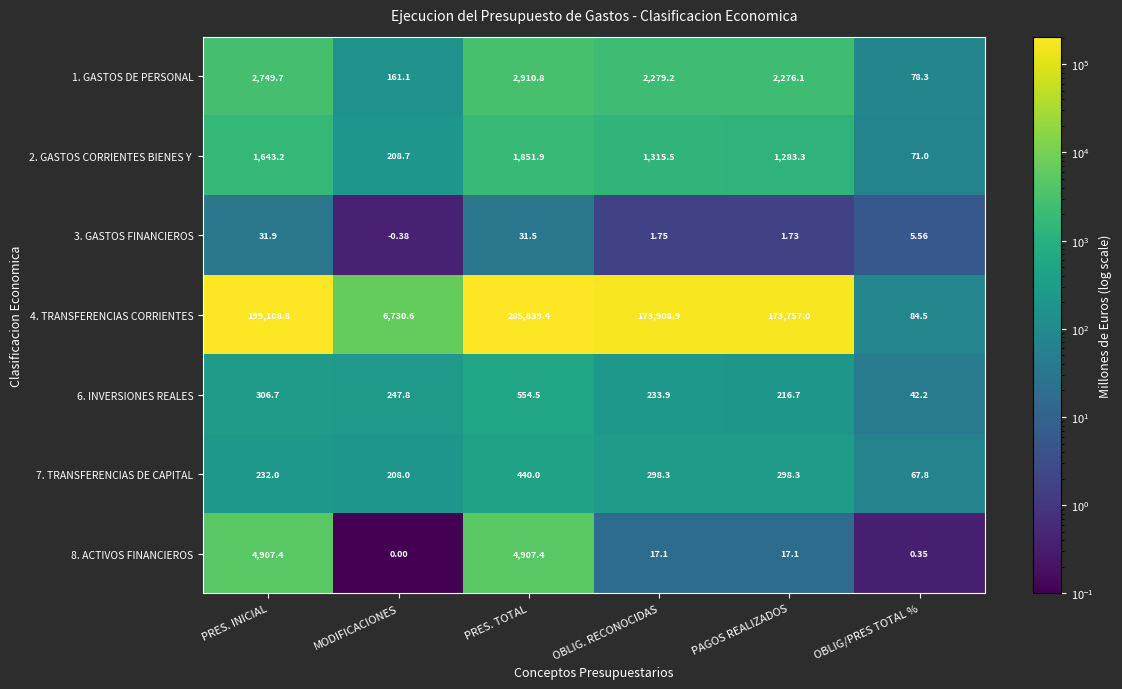

At which label is 4. TRANSFERENCIAS CORRIENTES closest to 102961?

PAGOS REALIZADOS